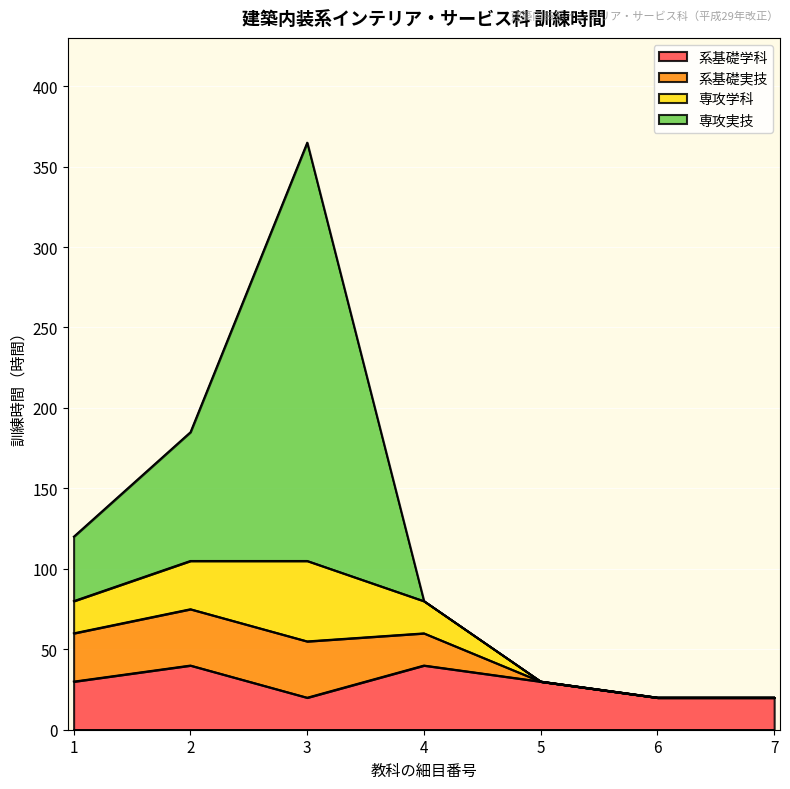

True or false: 系基礎学科 and 系基礎実技 cross at least once.

False